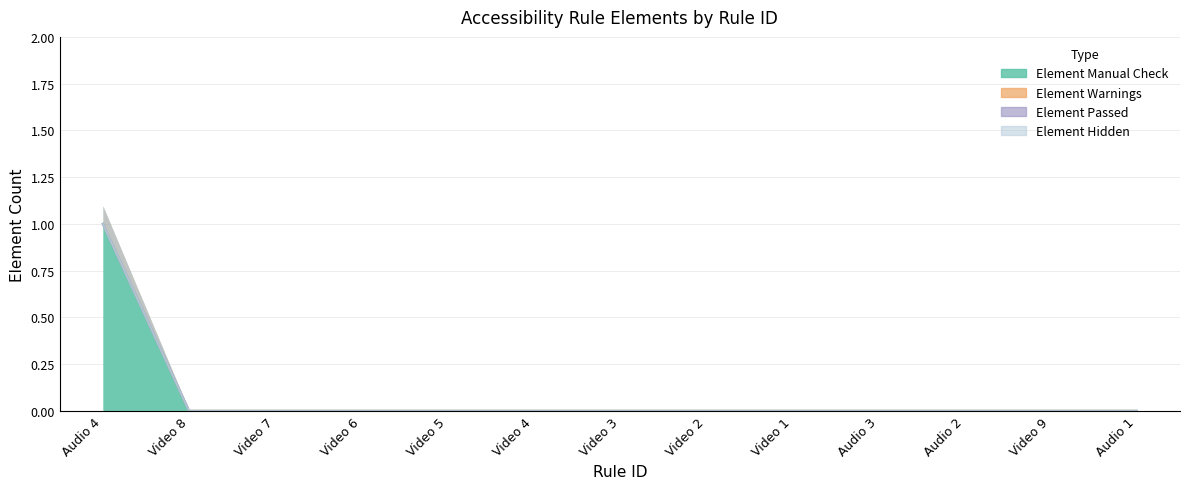

How many series are shown in this chart?

4